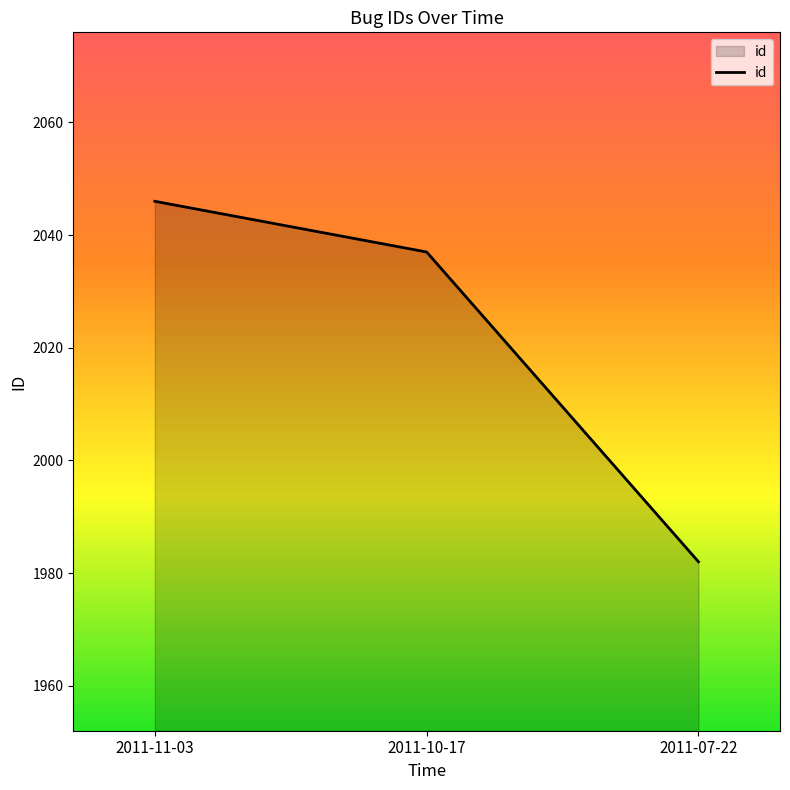

Reading left to right, what are all the values shown in this chart?

2011-11-03=2046	2011-10-17=2037	2011-07-22=1982